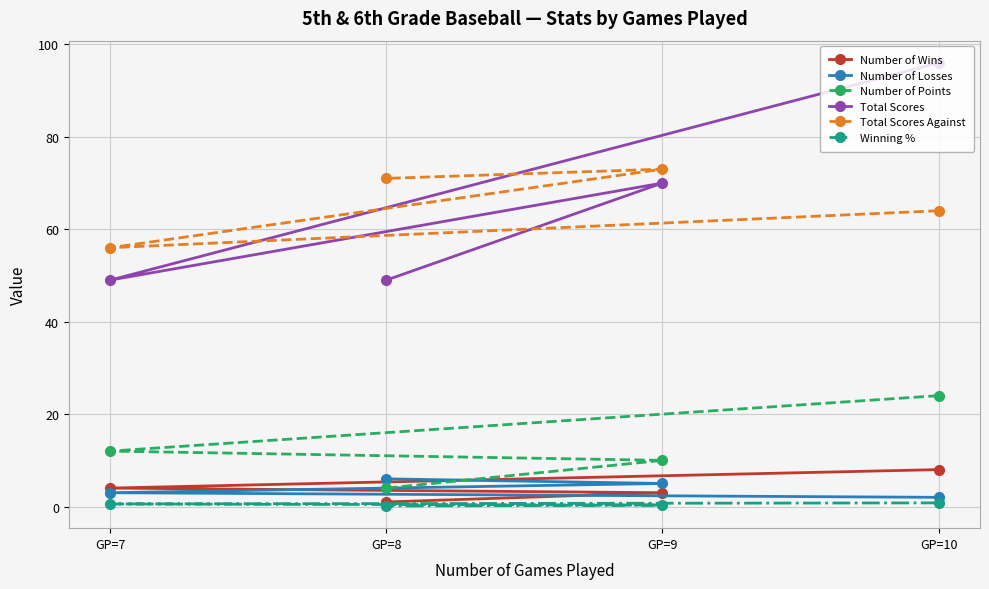

The value of Number of Losses at GP=9 is 7.5. True or false?

False